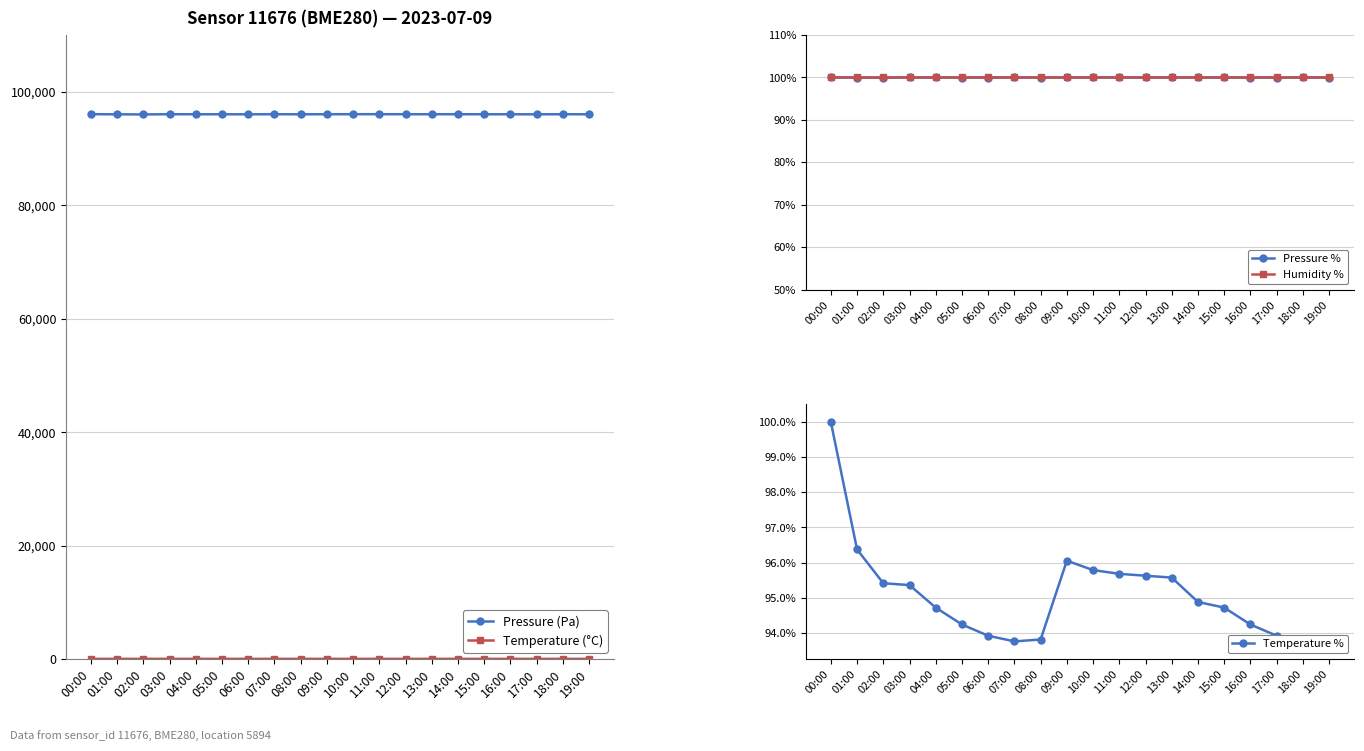

Which label corresponds to the smallest value in the chart?

07:00